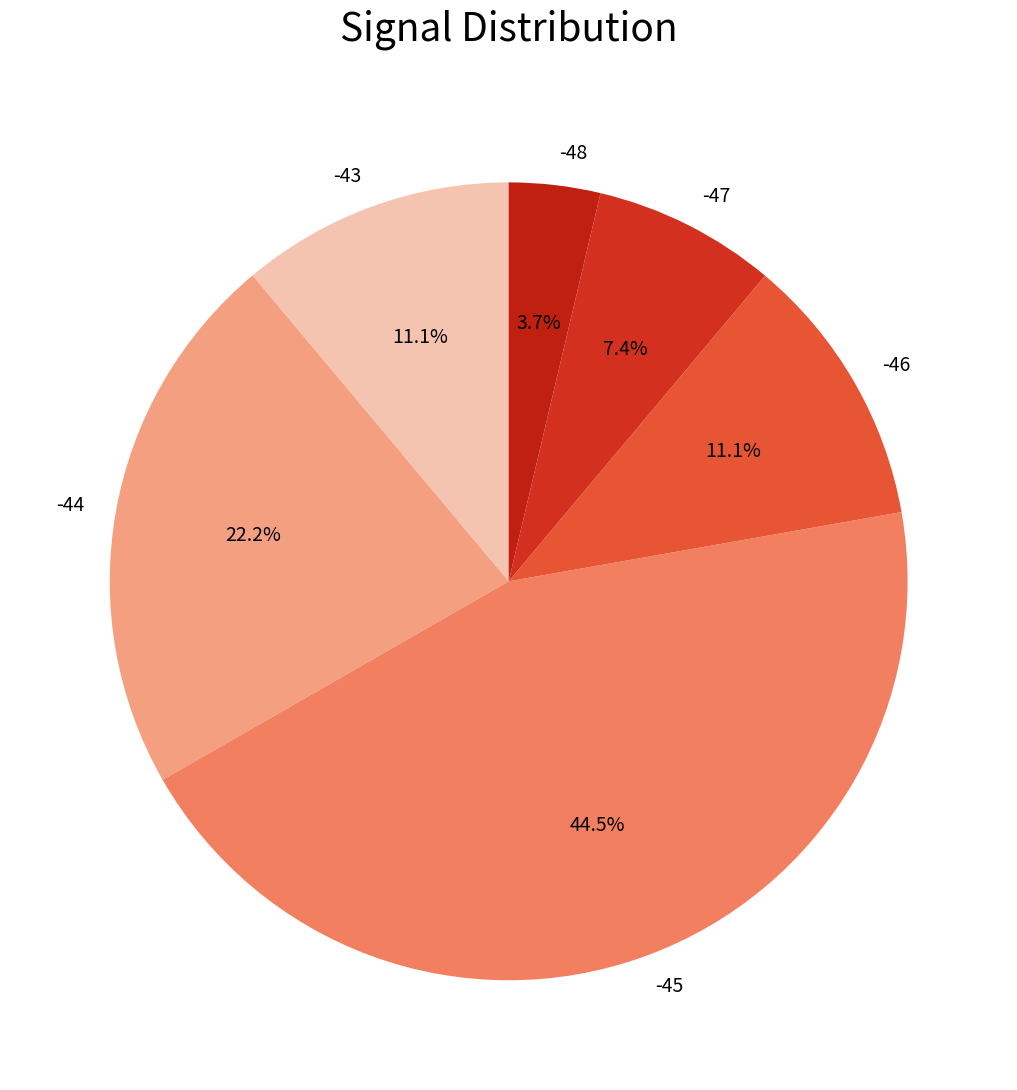

To the nearest percent, what portion does -44 represent?

22%